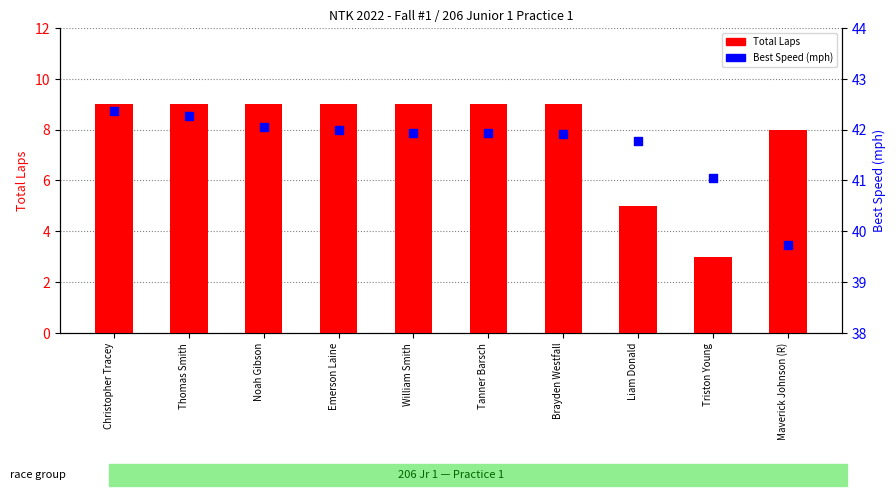

Is the value of Total Laps at Emerson Laine greater than the value of Best Speed (mph) at Emerson Laine?

No